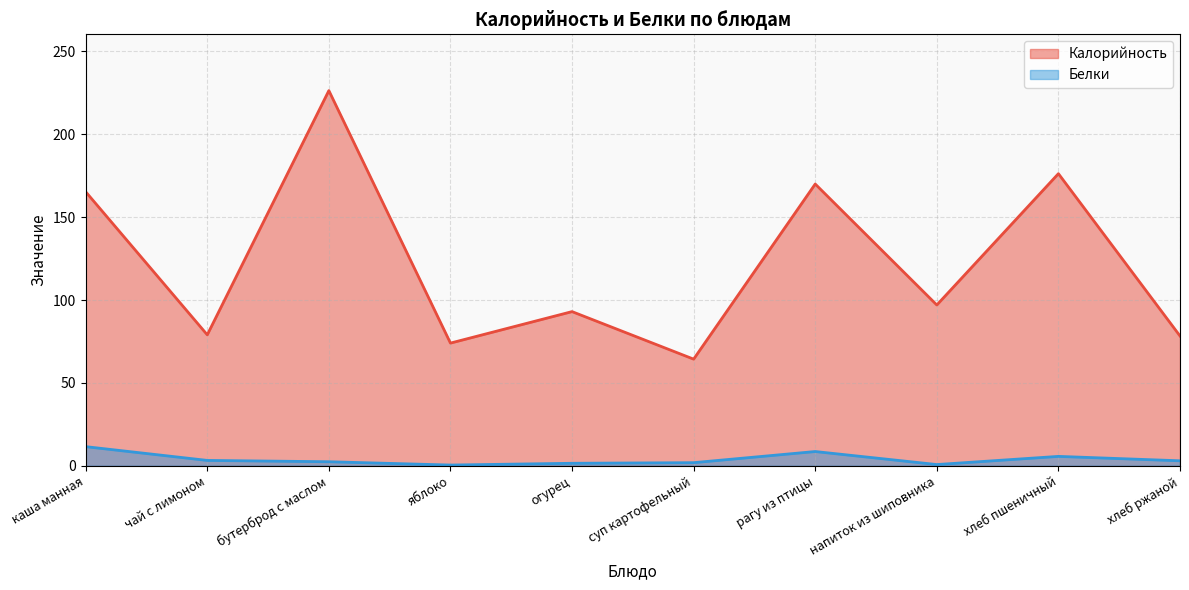

Where does the Белки series first go above 2?

каша манная